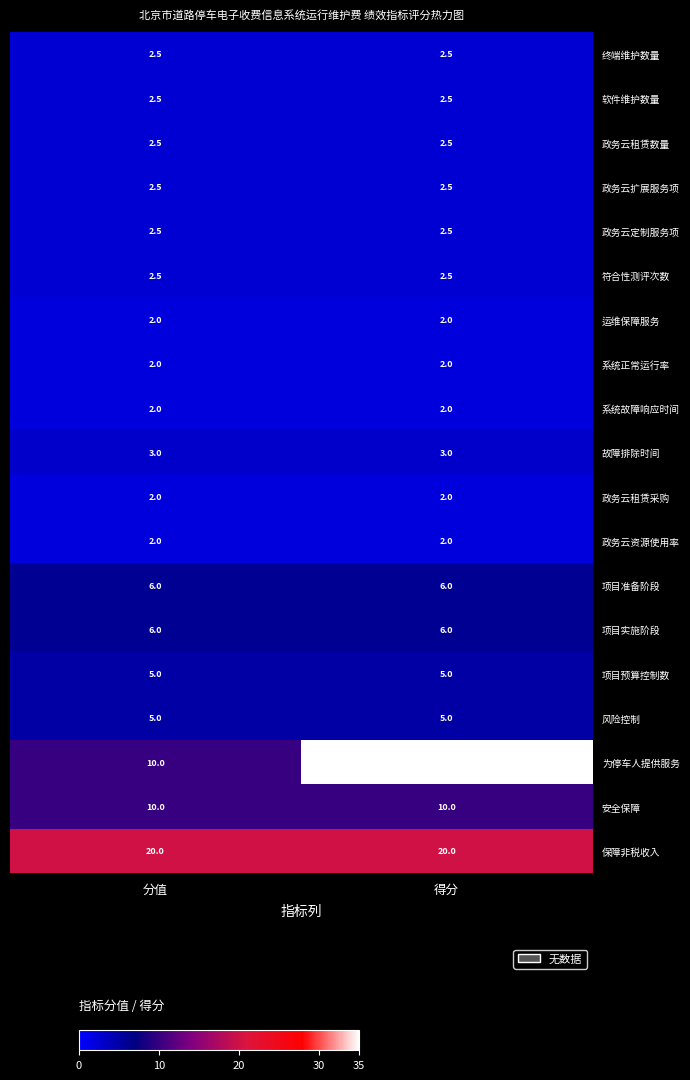

What is the maximum value shown in the chart?

35.0